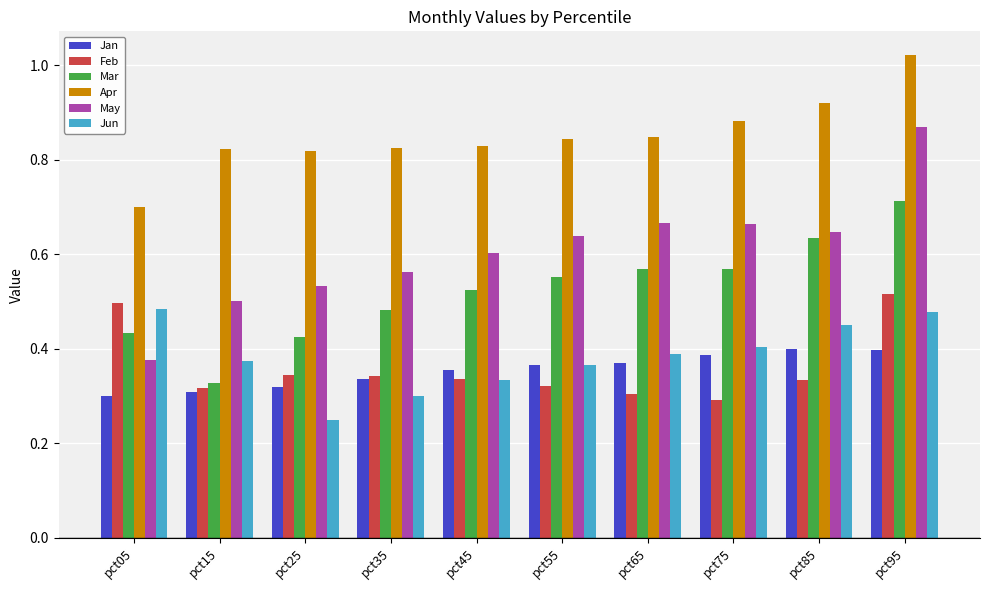

At which label does May reach its peak?

pct95